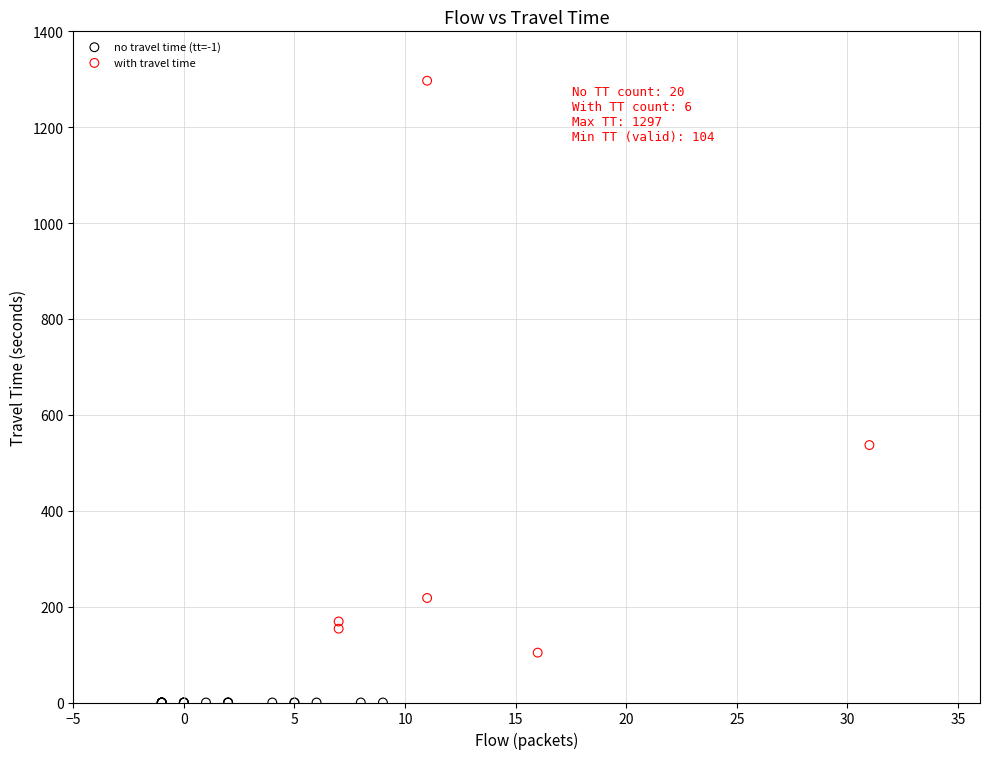

Which series contains the lowest Y value?

no travel time (tt=-1)